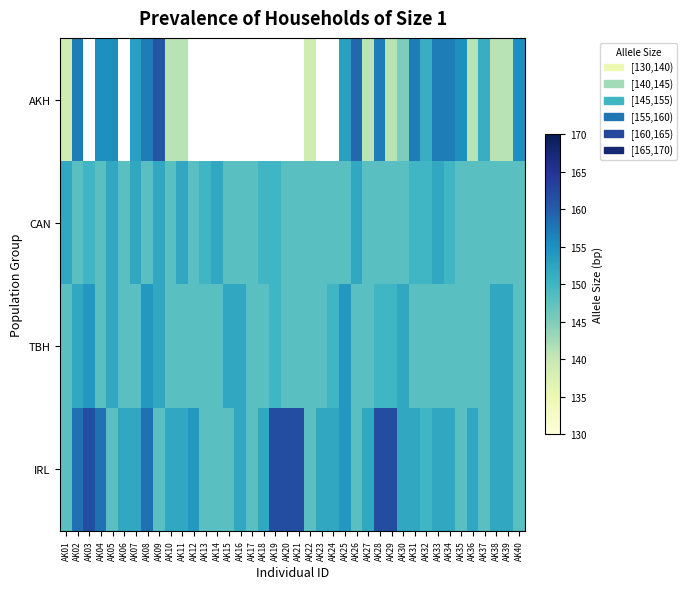

How many CAN values are between 148 and 150?

32